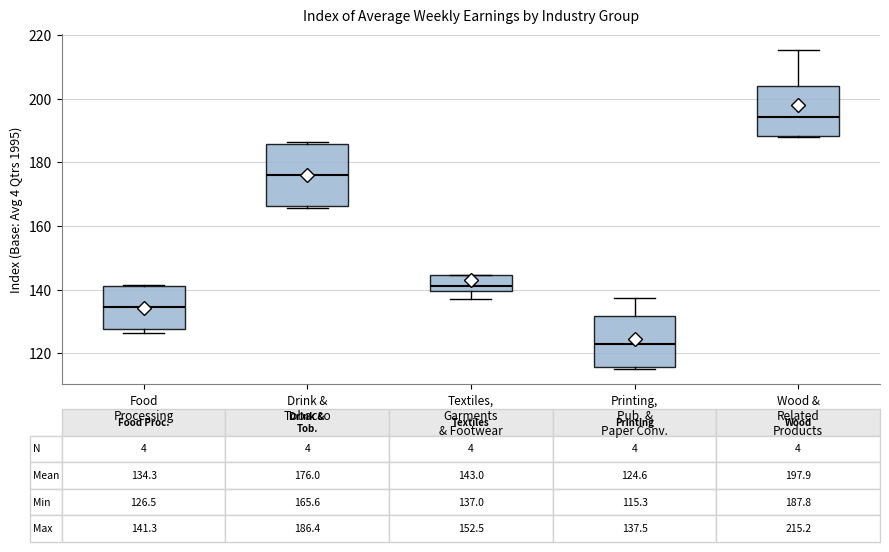

Which box's median line is the highest?

Wood & Related Products